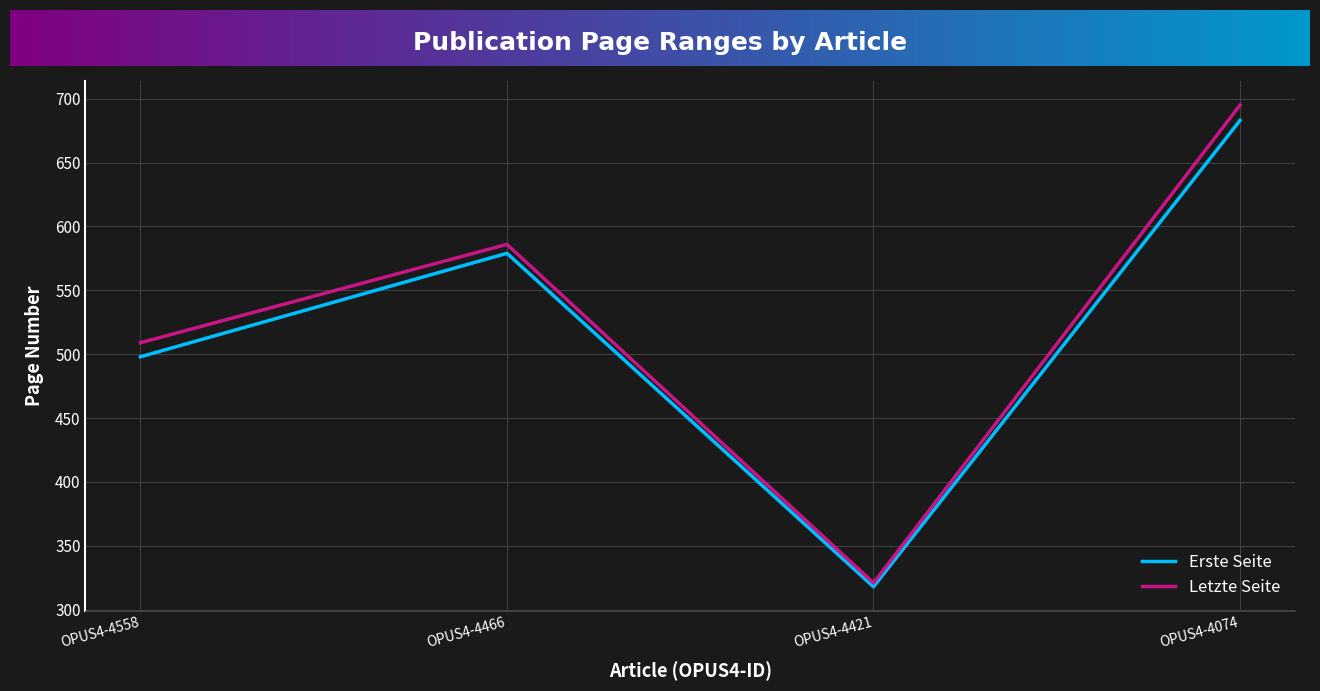

What are all the series names shown in the legend?

Erste Seite, Letzte Seite